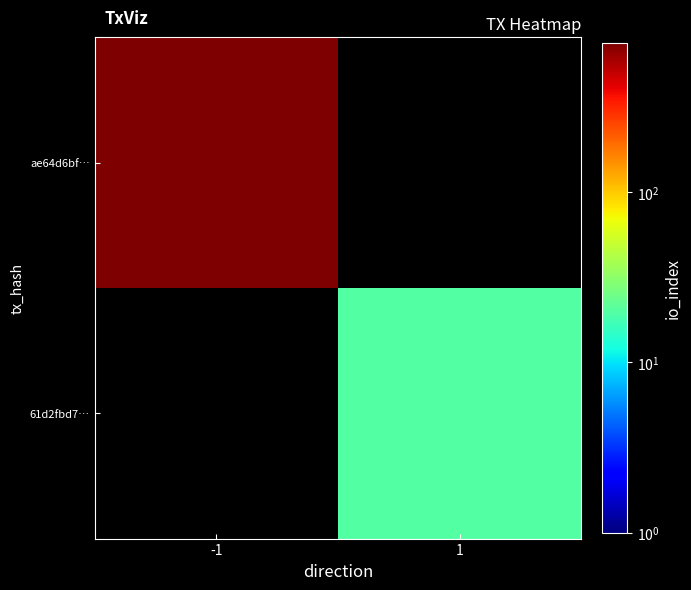

True or false: ae64d6bf… has a value of 750.0 at -1.

True